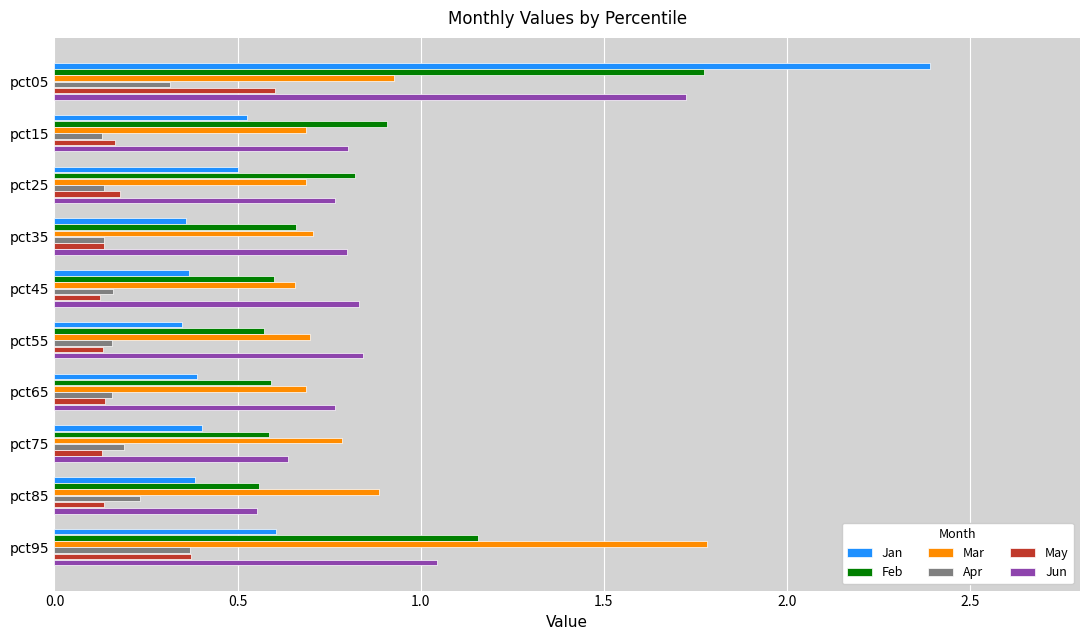

What are all the series names shown in the legend?

Jan, Feb, Mar, Apr, May, Jun